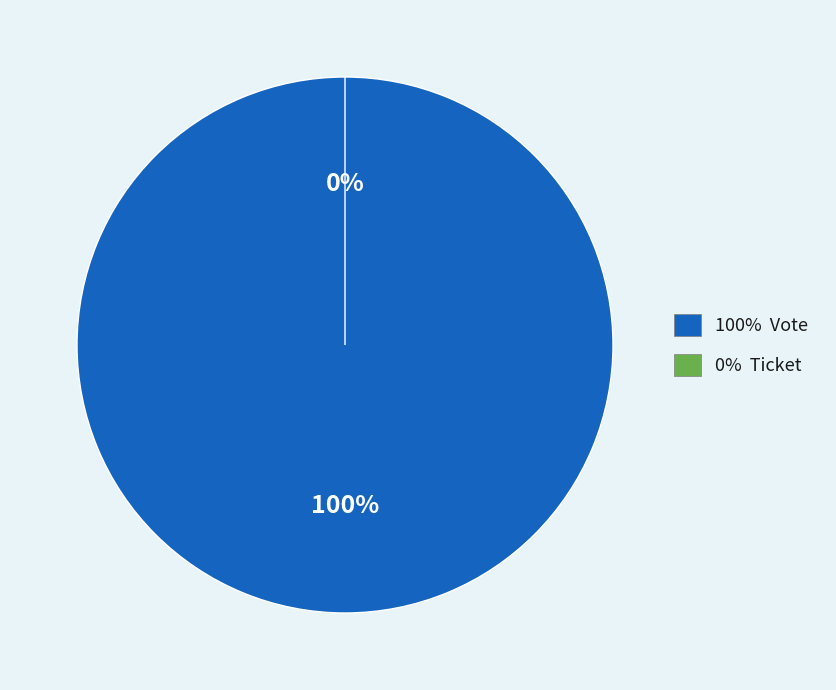

Which category has the smallest portion of the pie?

Ticket